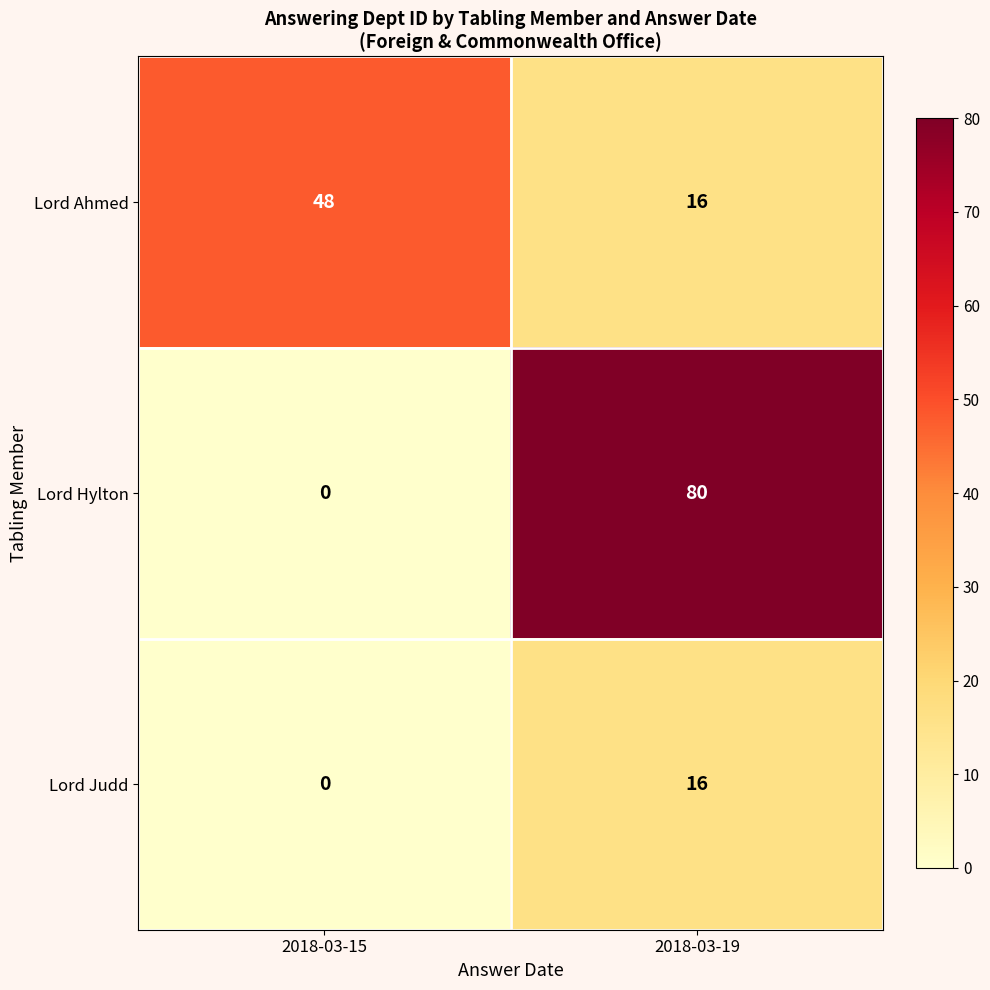

At which category is the sum across all series the highest?

2018-03-19